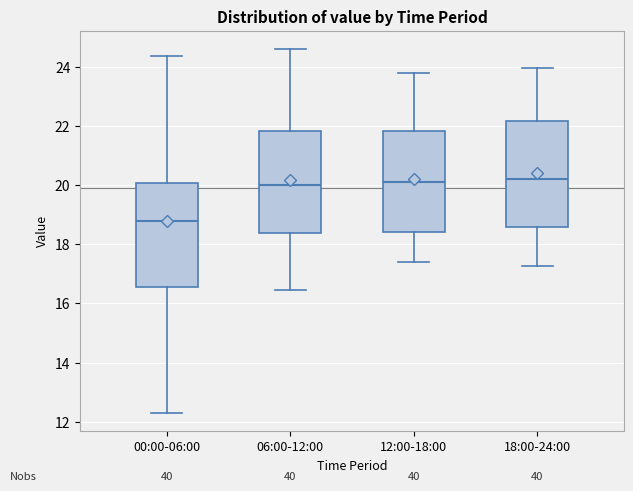

Reading left to right, read every box against the y-axis: the position of its median line, the range the box covers, and the ends of its whiskers. The values are not printed on the chart, so give them approximately, as read against the axis.

00:00-06:00: median 18.8, box 16.6 to 20.0, whiskers 12.4 to 24.4
06:00-12:00: median 20.0, box 18.4 to 21.8, whiskers 16.4 to 24.6
12:00-18:00: median 20.2, box 18.4 to 21.8, whiskers 17.4 to 23.8
18:00-24:00: median 20.2, box 18.6 to 22.2, whiskers 17.2 to 24.0